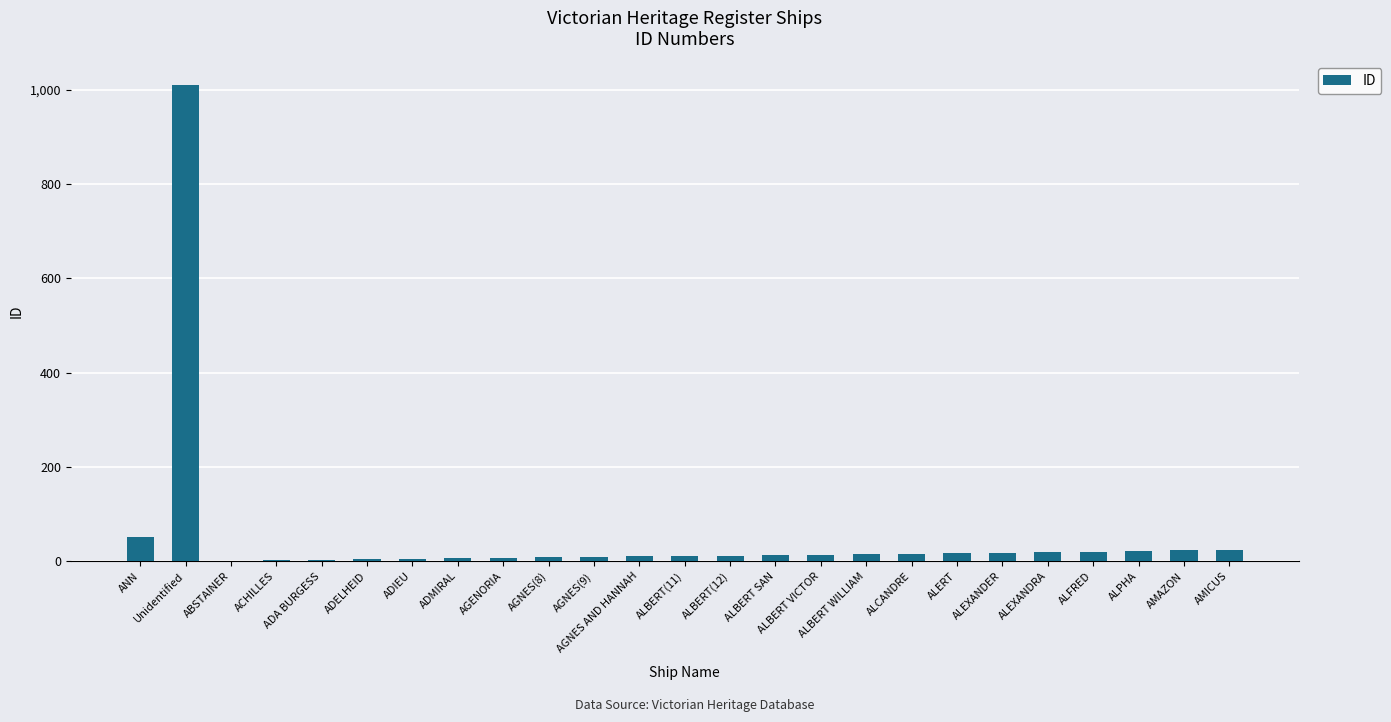

What is the greatest value displayed?

1009